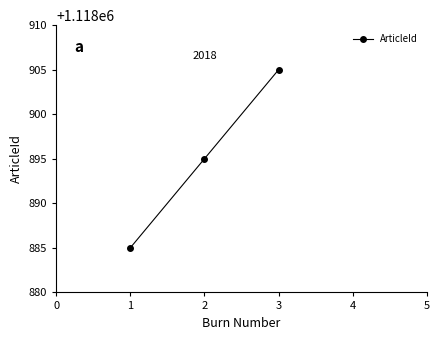

List the labels in order of value, largest first.

3, 2, 1